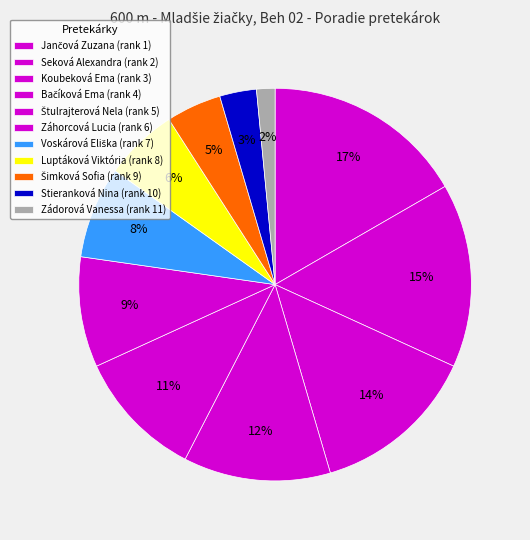

Is the sum of Šimková Sofia and Luptáková Viktória greater than half?

No